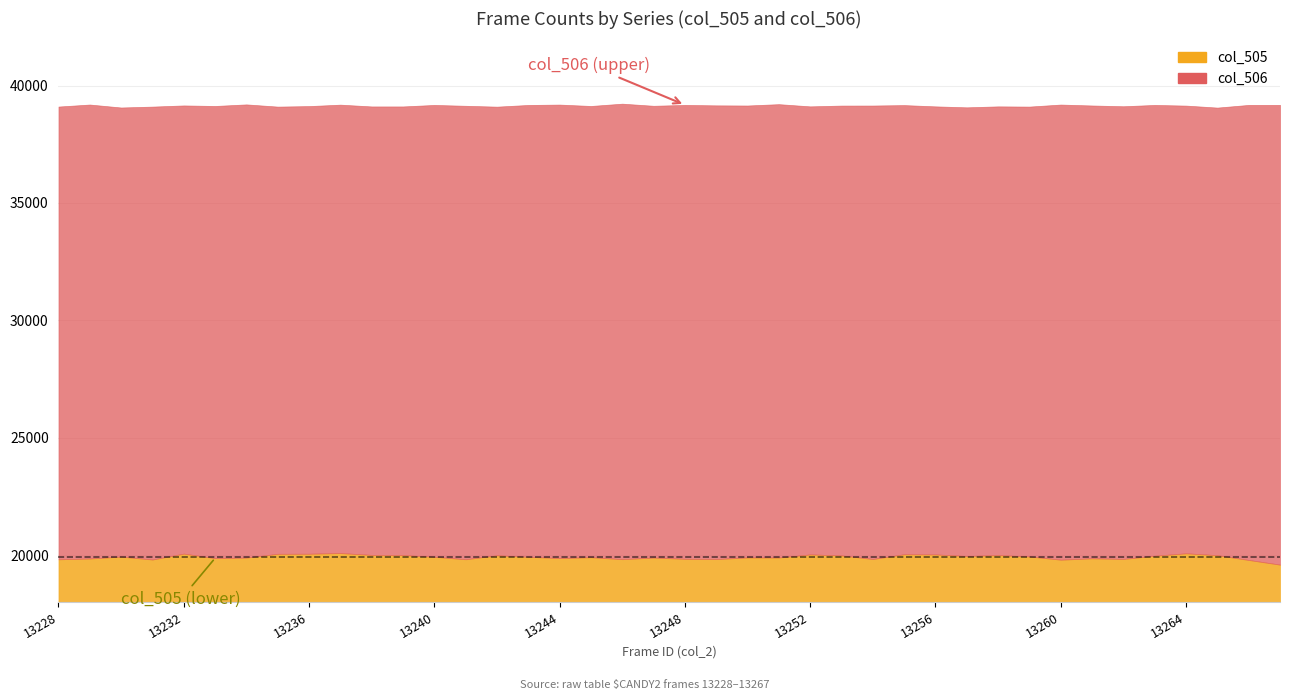

Reading left to right, extract all data points from this chart.

col_505: 19817	19851	19932	19808	20059	19867	19889	20051	20054	20083	20004	19996	19925	19819	19987	19923	19869	19906	19823	19891	19838	19826	19897	19893	20025	19983	19830	20033	20025	19956	19997	19938	19801	19859	19833	19970	20072	19992	19789	19590
col_506: 39104	39190	39064	39102	39152	39129	39196	39102	39124	39185	39109	39109	39173	39137	39100	39172	39188	39129	39227	39137	39174	39155	39149	39206	39112	39146	39148	39166	39112	39071	39112	39103	39189	39150	39117	39173	39145	39060	39174	39174